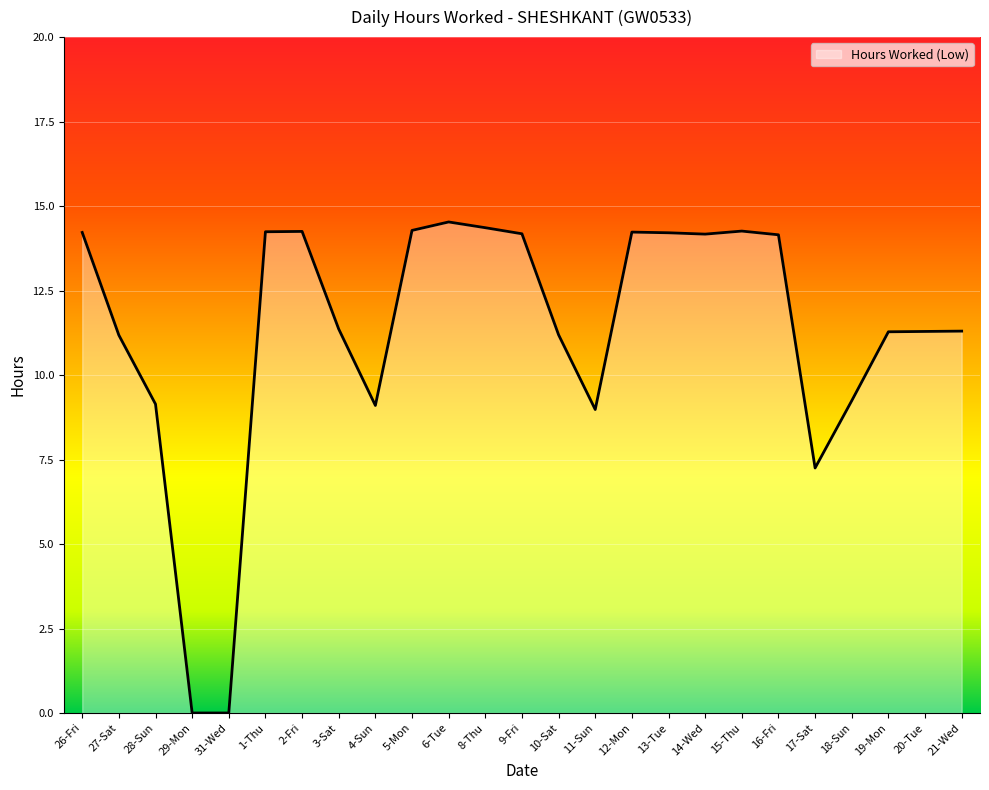

Approximately how many times larger is the value at 17-Sat compared to 10-Sat?

0.6